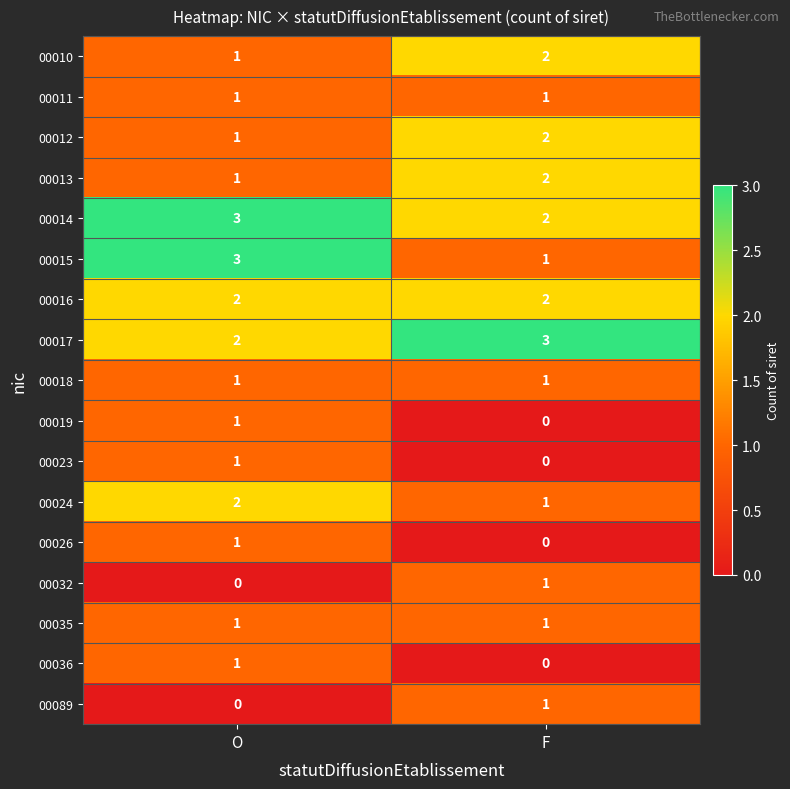

What is the total value across all series at O?

22